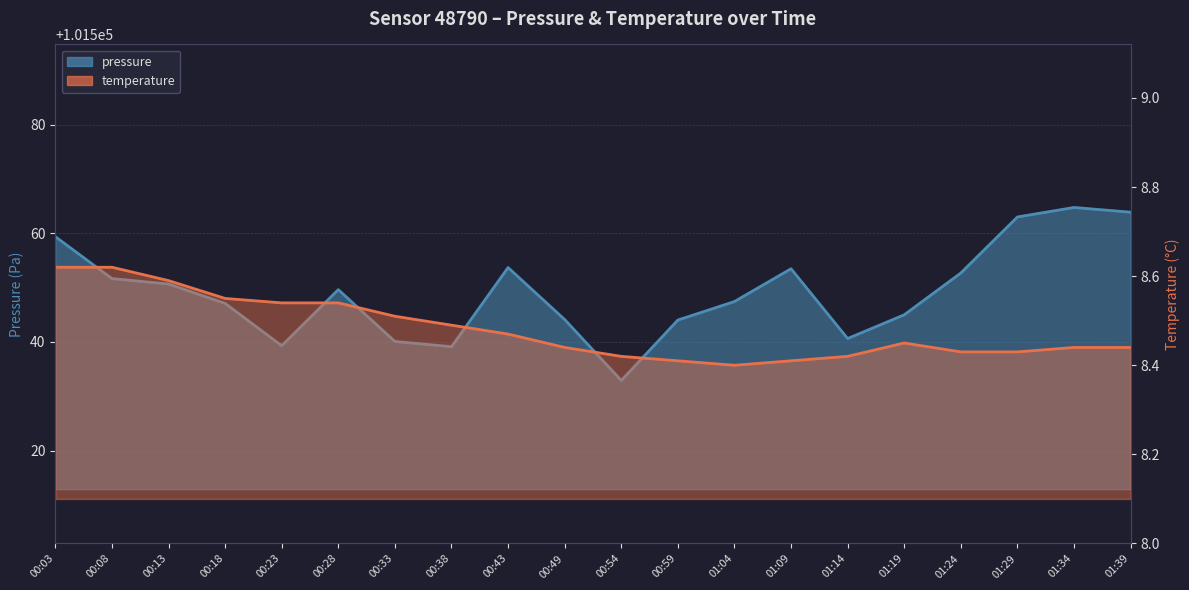

True or false: pressure has a value of 65808.8 at 00:38.

False